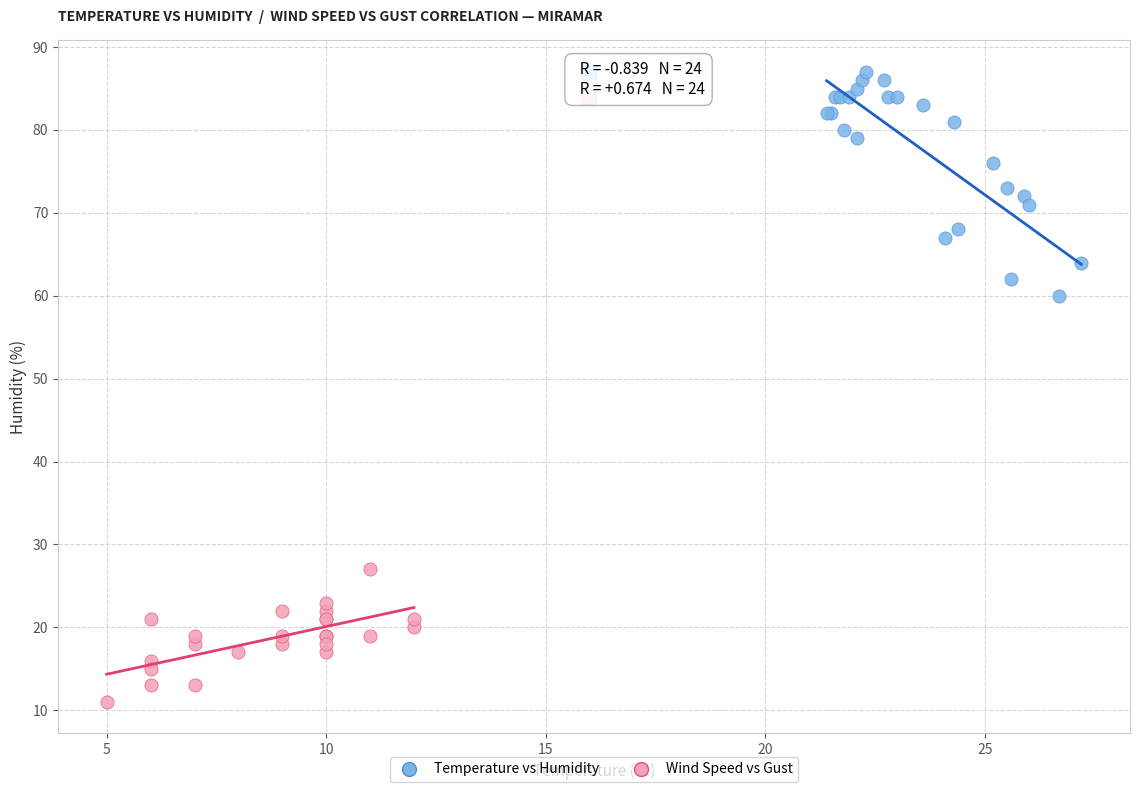

Which series contains the highest Y value?

Temperature vs Humidity